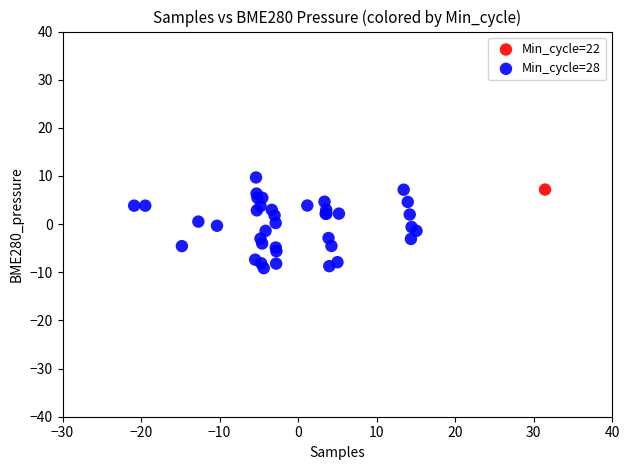

What are all the series names shown in the legend?

Min_cycle=22, Min_cycle=28